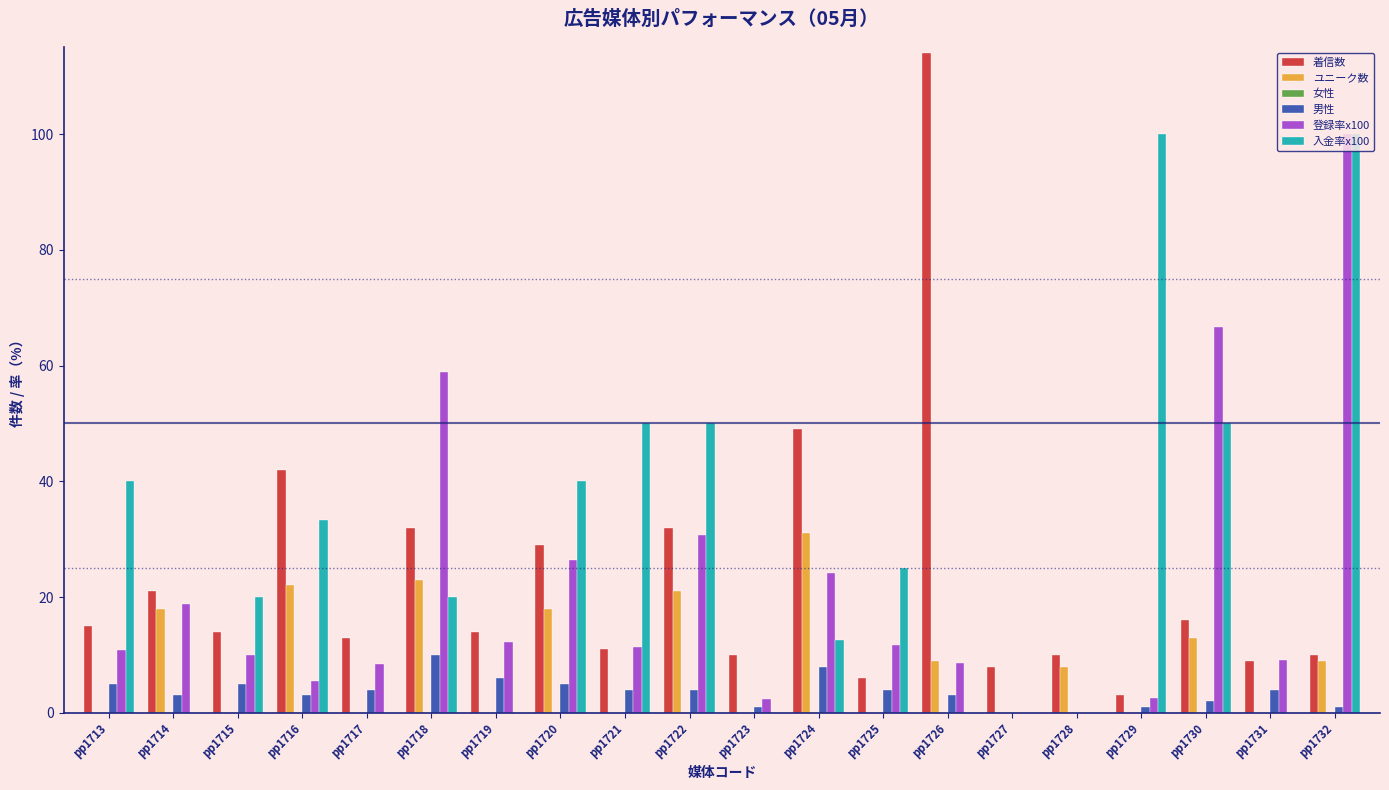

What is the sum of all ユニーク数 values?

172.0